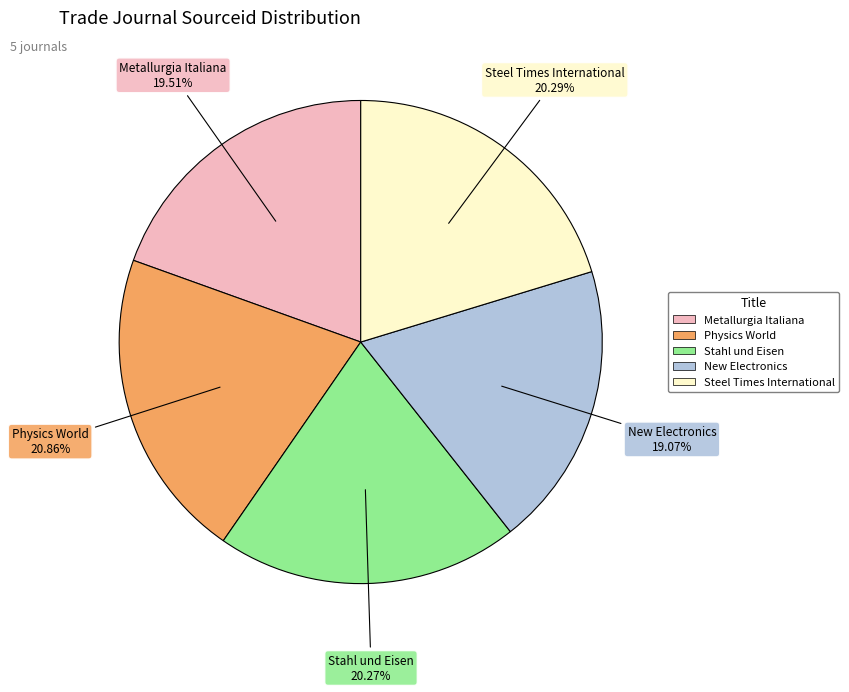

Between Physics World and Stahl und Eisen, which is larger?

Physics World